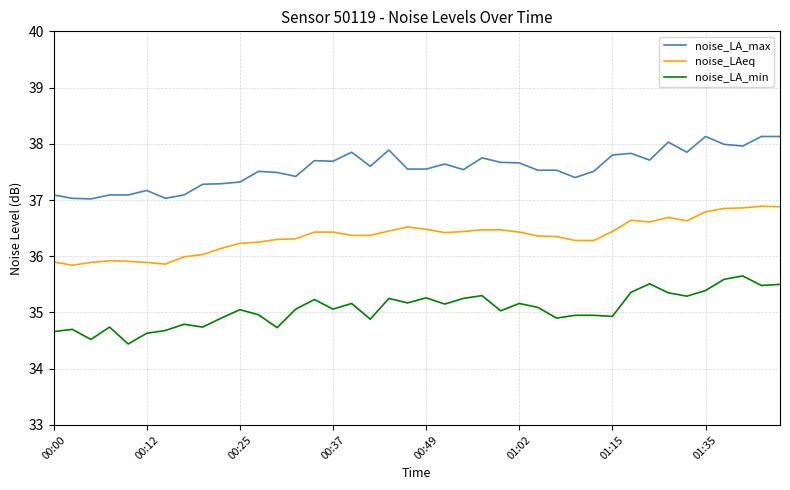

What is the maximum value for noise_LA_max?

38.1